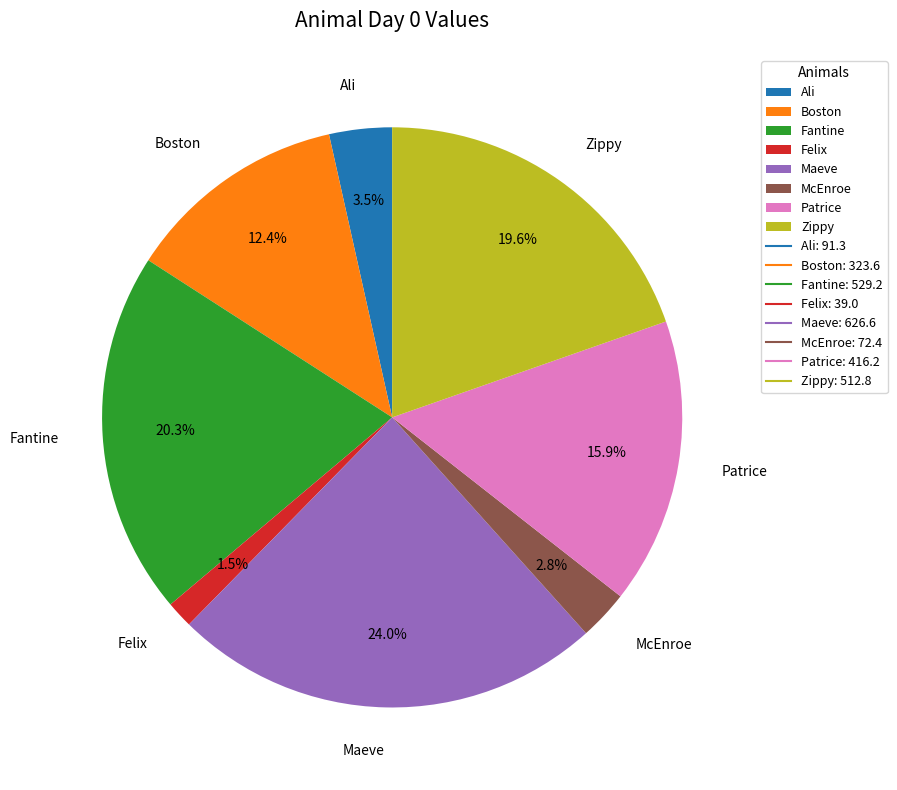

Does Boston account for over 50% of the chart?

No